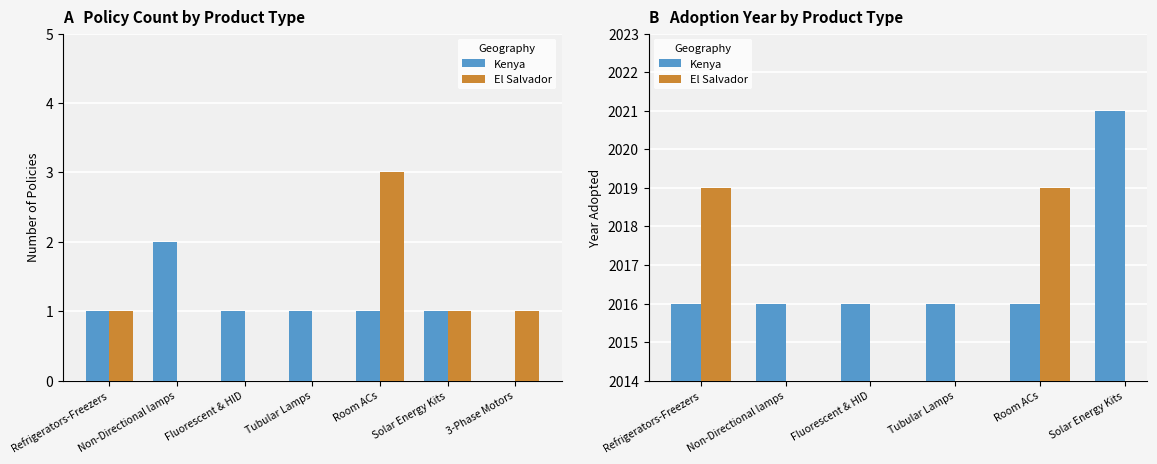

What position from the left is Solar Energy Kits?

6